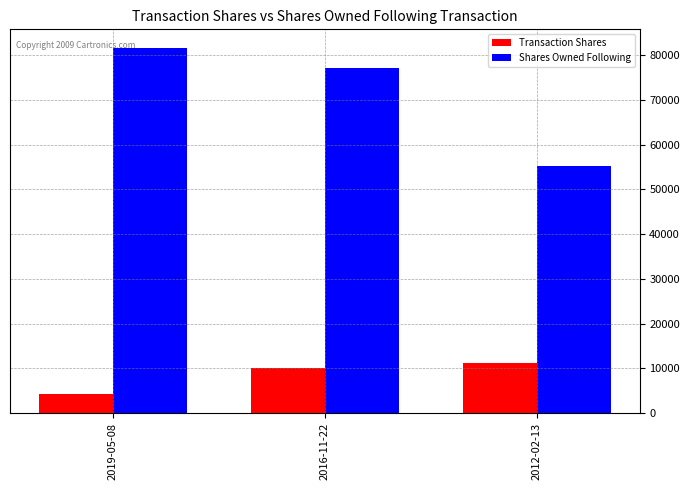

What is the sum of all Shares Owned Following values?

214119